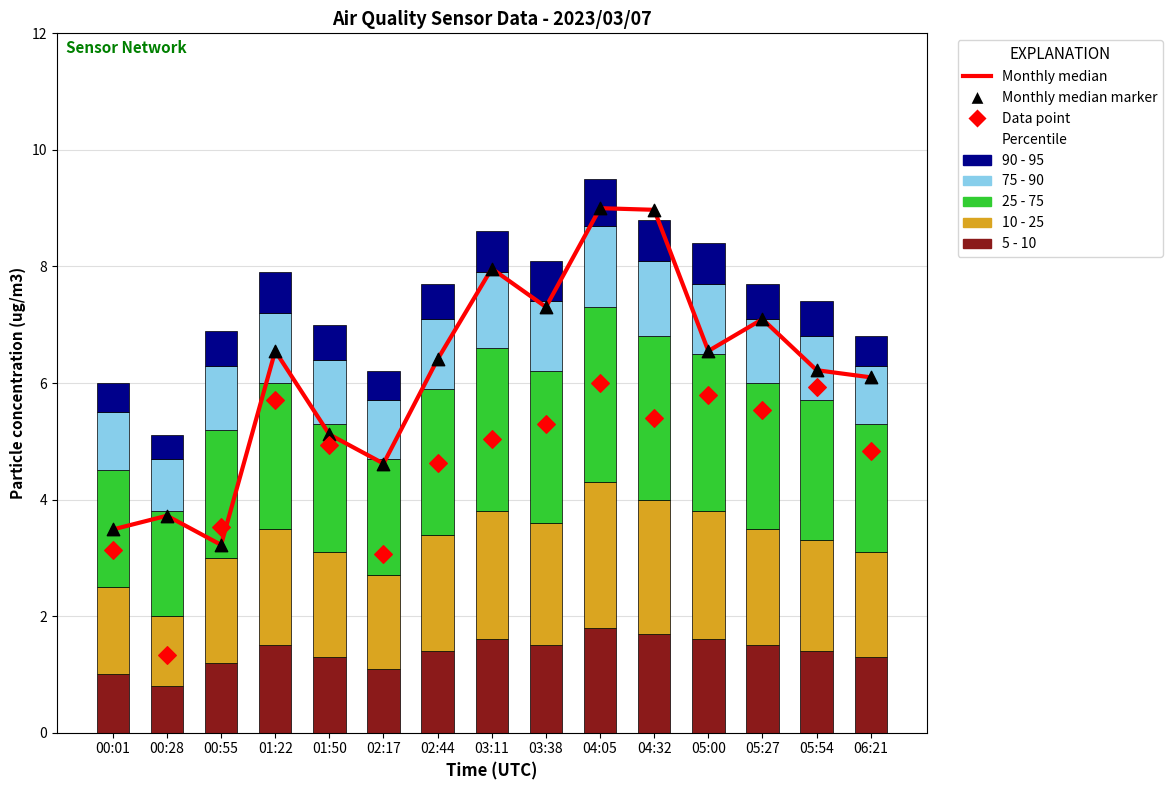

At which category is the sum across all series the highest?

04:05